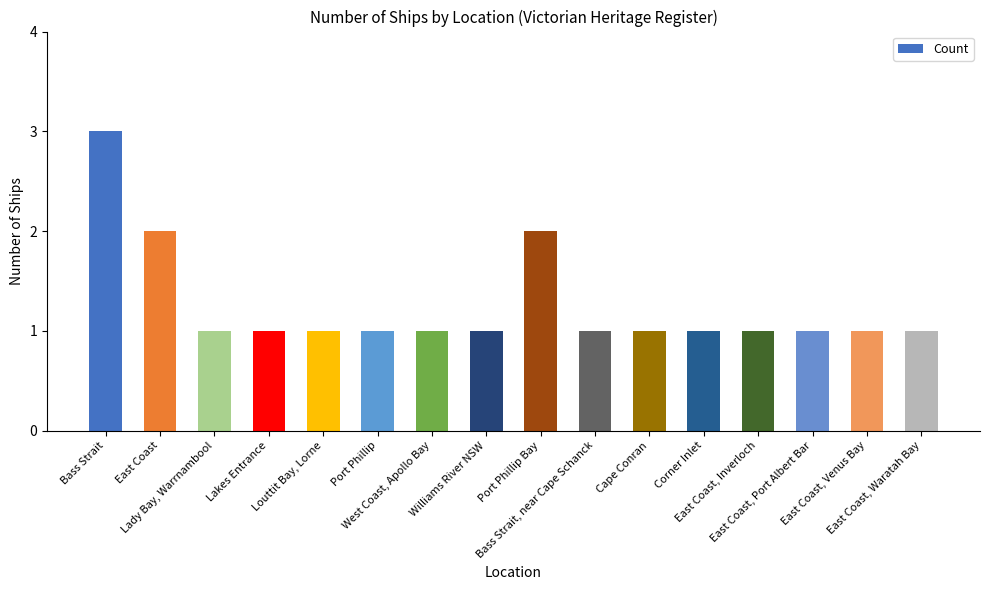

What is the value of the 15th bar from the left?

1